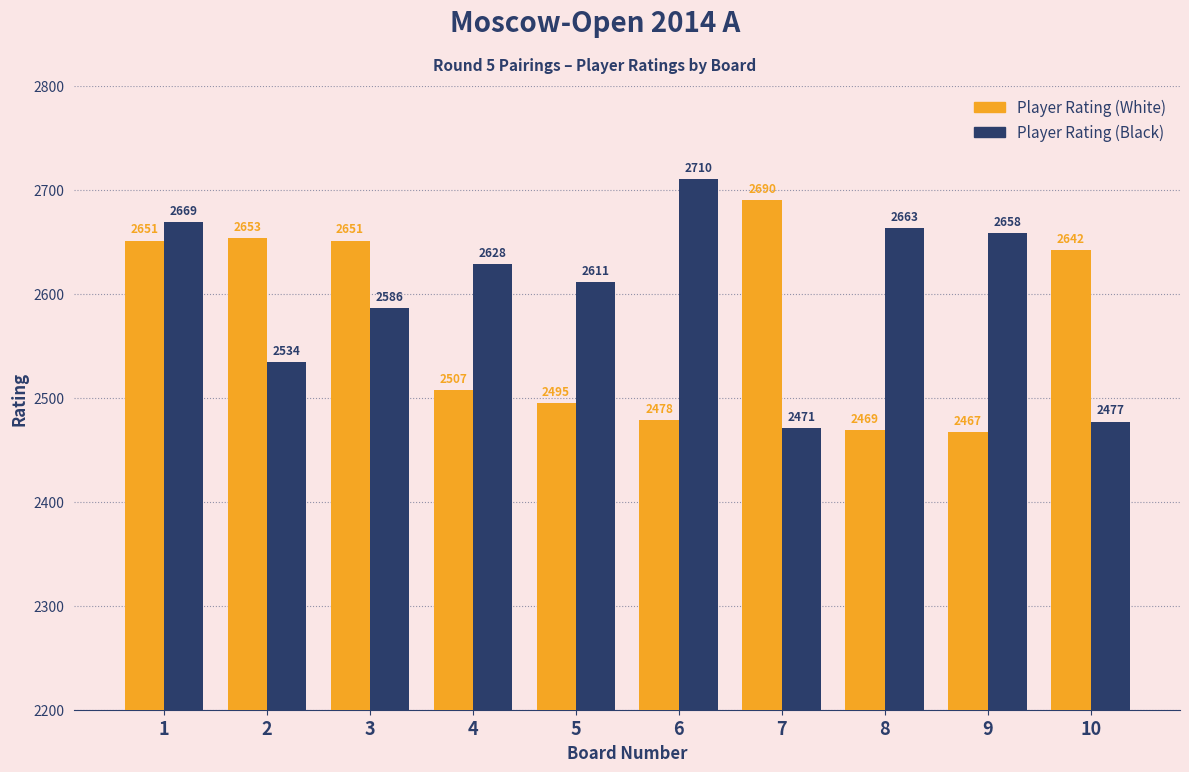

What is the highest value of the Player Rating (White) series?

2690